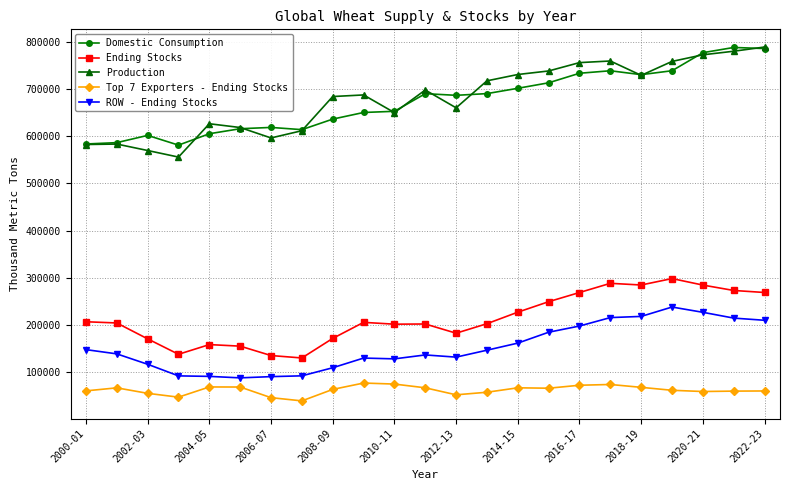

What is the difference between the maximum and minimum values in the Production series?

233875